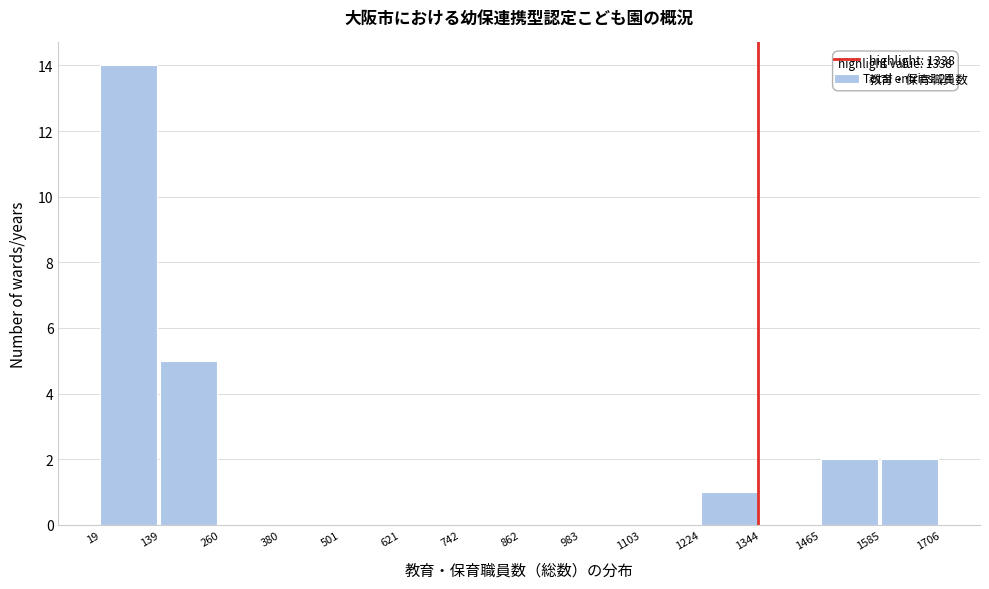

Which range on the x-axis has the tallest bar?

19 to 139